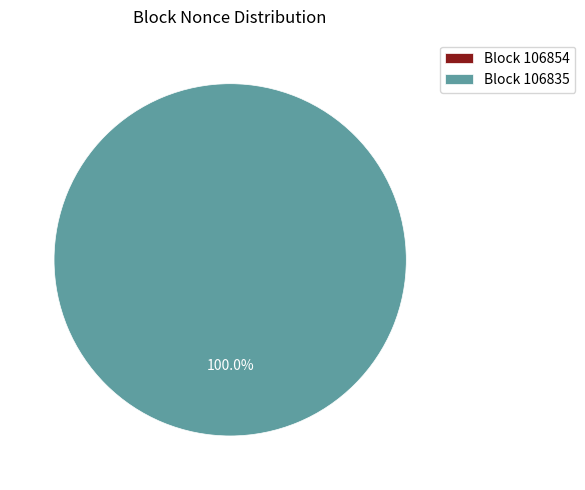

Does 106854 represent more than half of the total?

No